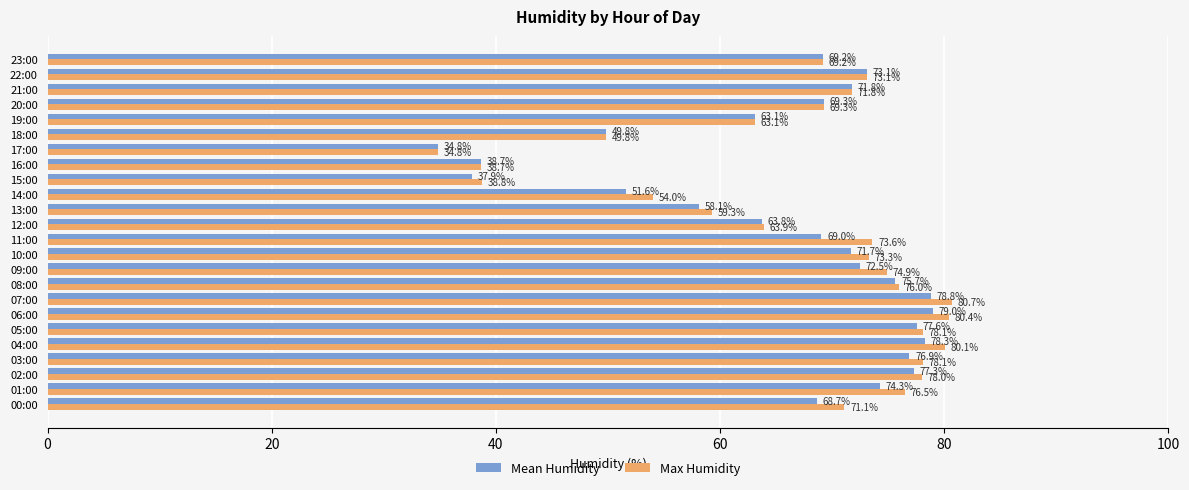

List the series in order of their peak value, lowest first.

Mean Humidity, Max Humidity